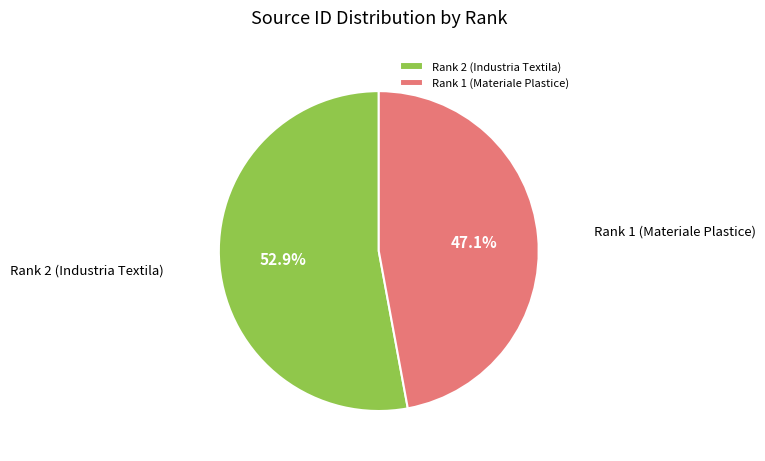

What percentage is the Rank 1 (Materiale Plastice) slice, to the nearest percent?

47%